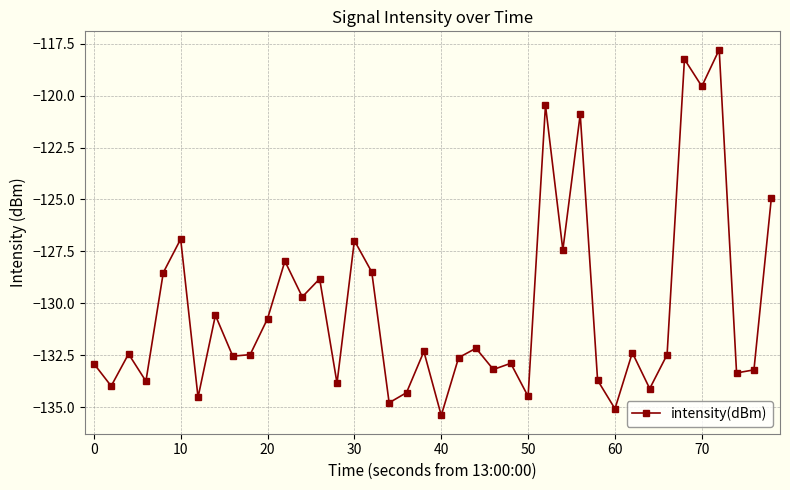

What is the sum of all values?

-5210.8